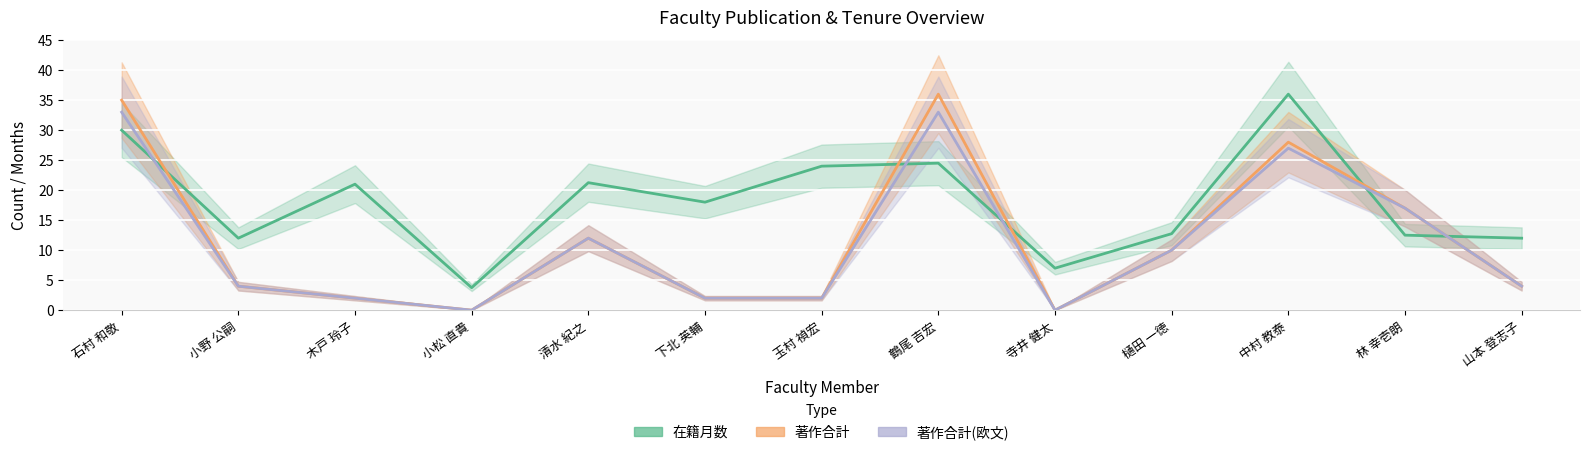

True or false: 著作合計(欧文) has a value of 18.6 at 清水 紀之.

False